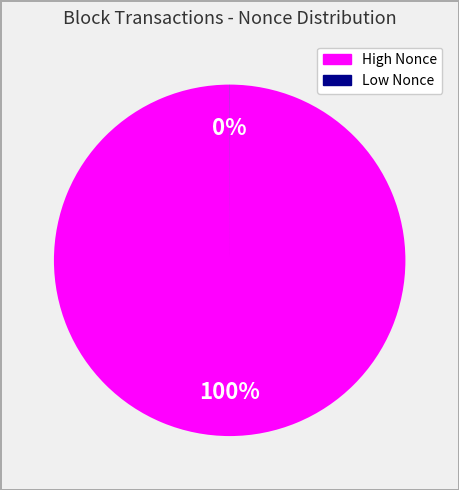

To the nearest percent, what is the difference between the largest and smallest slice percentages?

100%